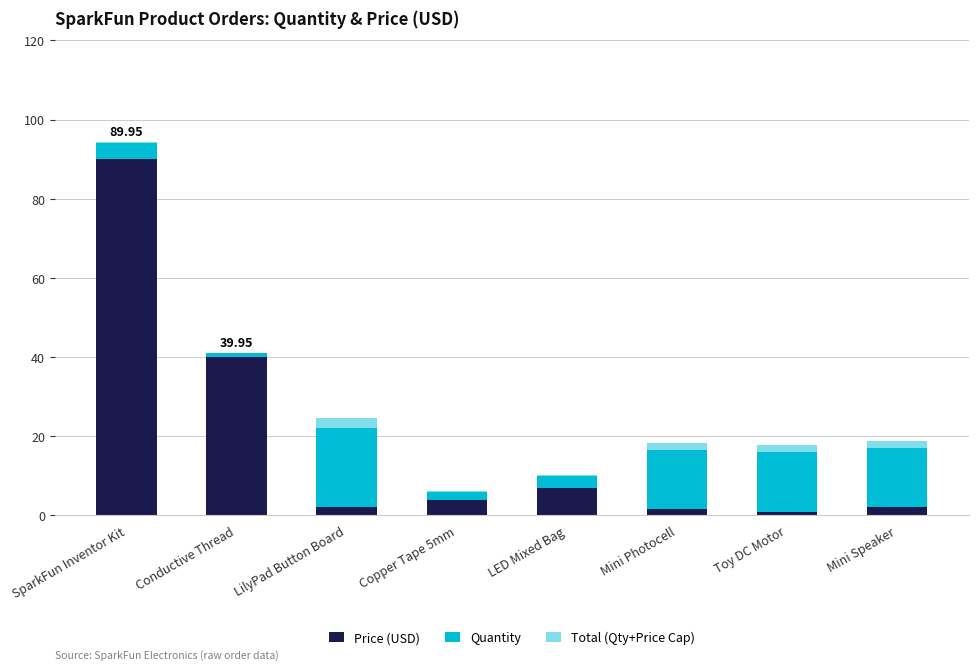

Does the chart contain stacked bars?

Yes